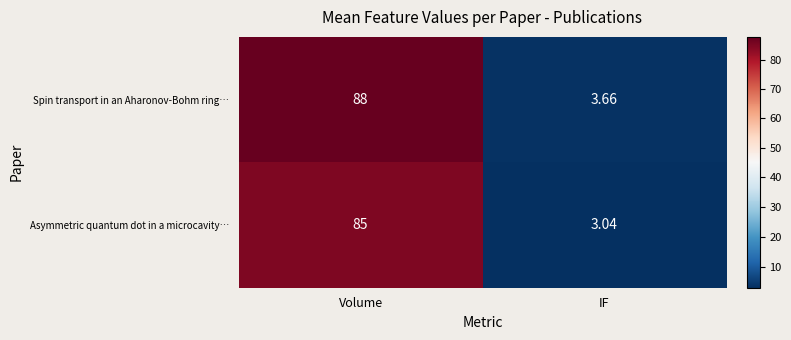

At which category is the sum across all series the highest?

Volume